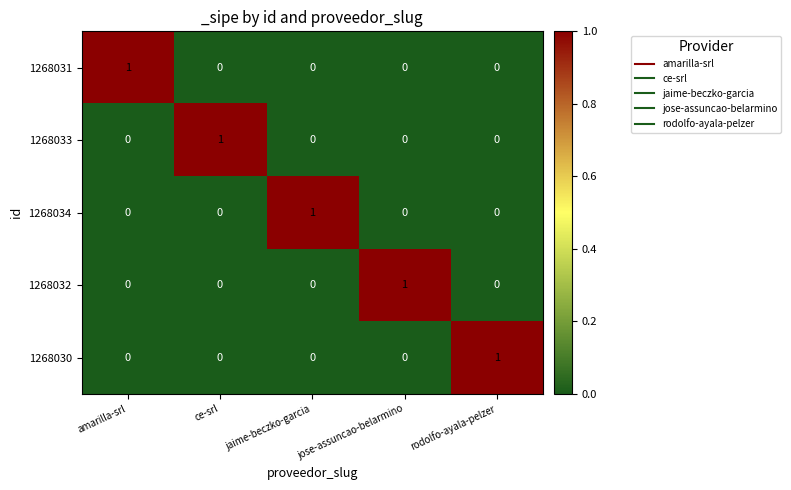

Which category has the highest value in the 1268030 series?

rodolfo-ayala-pelzer